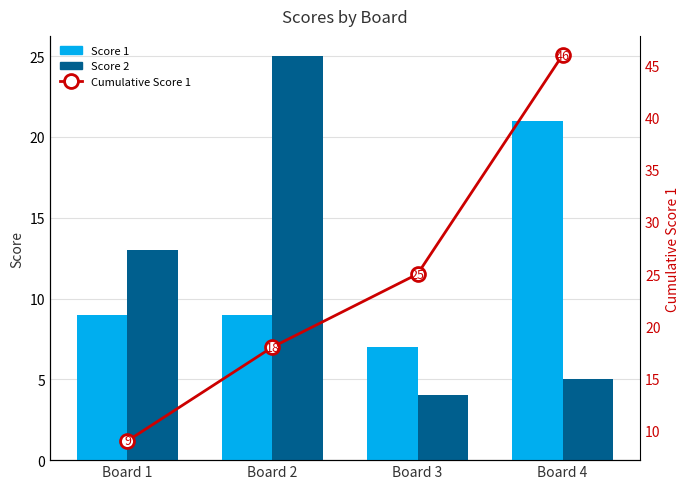

How many groups of bars are there?

4